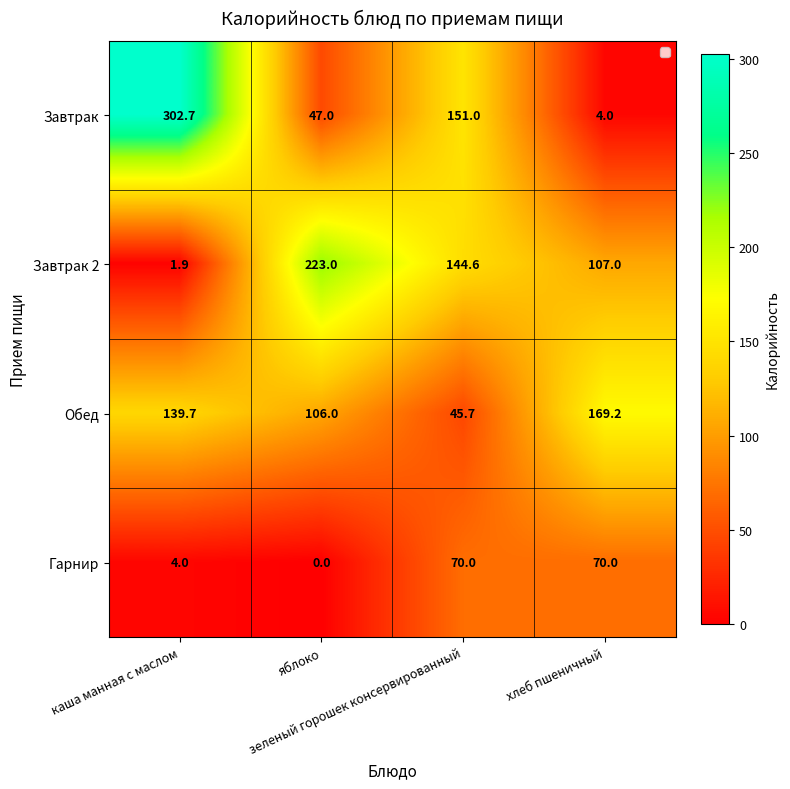

True or false: Обед has a value of 42.6 at яблоко.

False